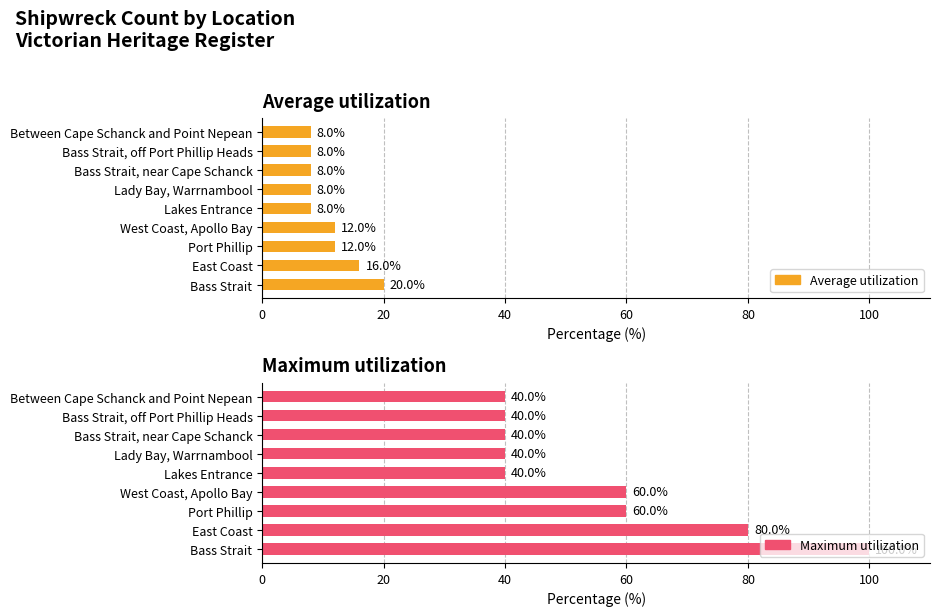

Is it true that Maximum utilization equals 40 at Between Cape Schanck and Point Nepean?

True